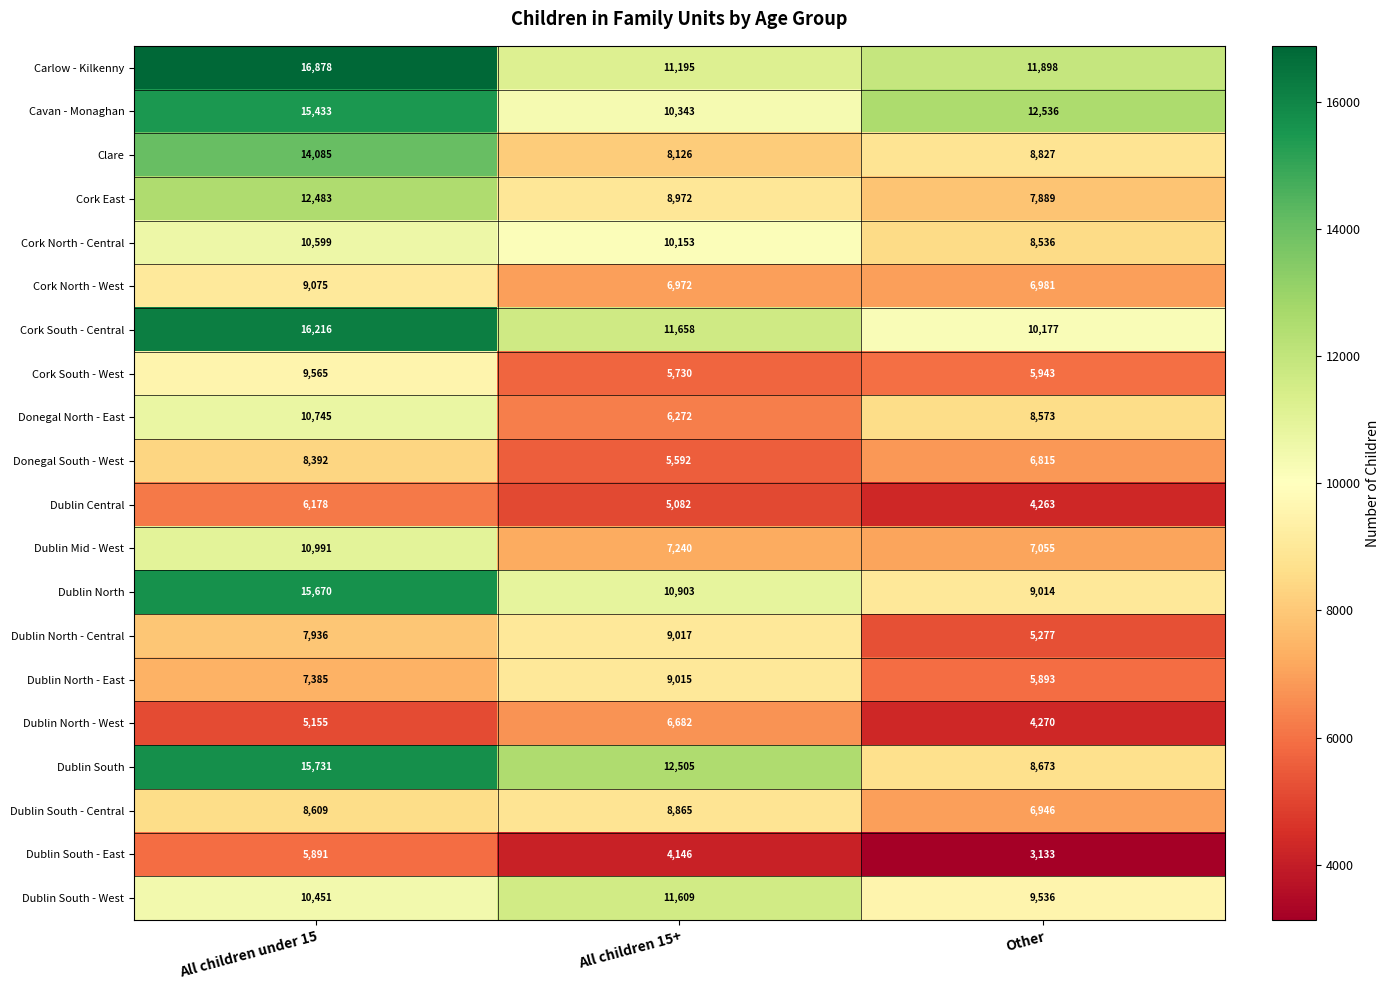

The Dublin South - West series shows 14791 at Other. True or false?

False